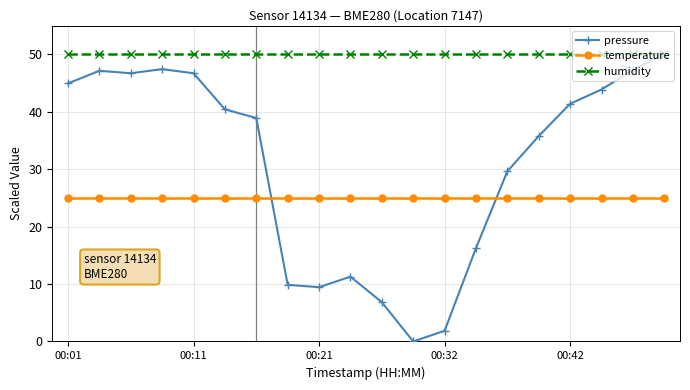

Does the chart display data point markers on the line(s)?

Yes